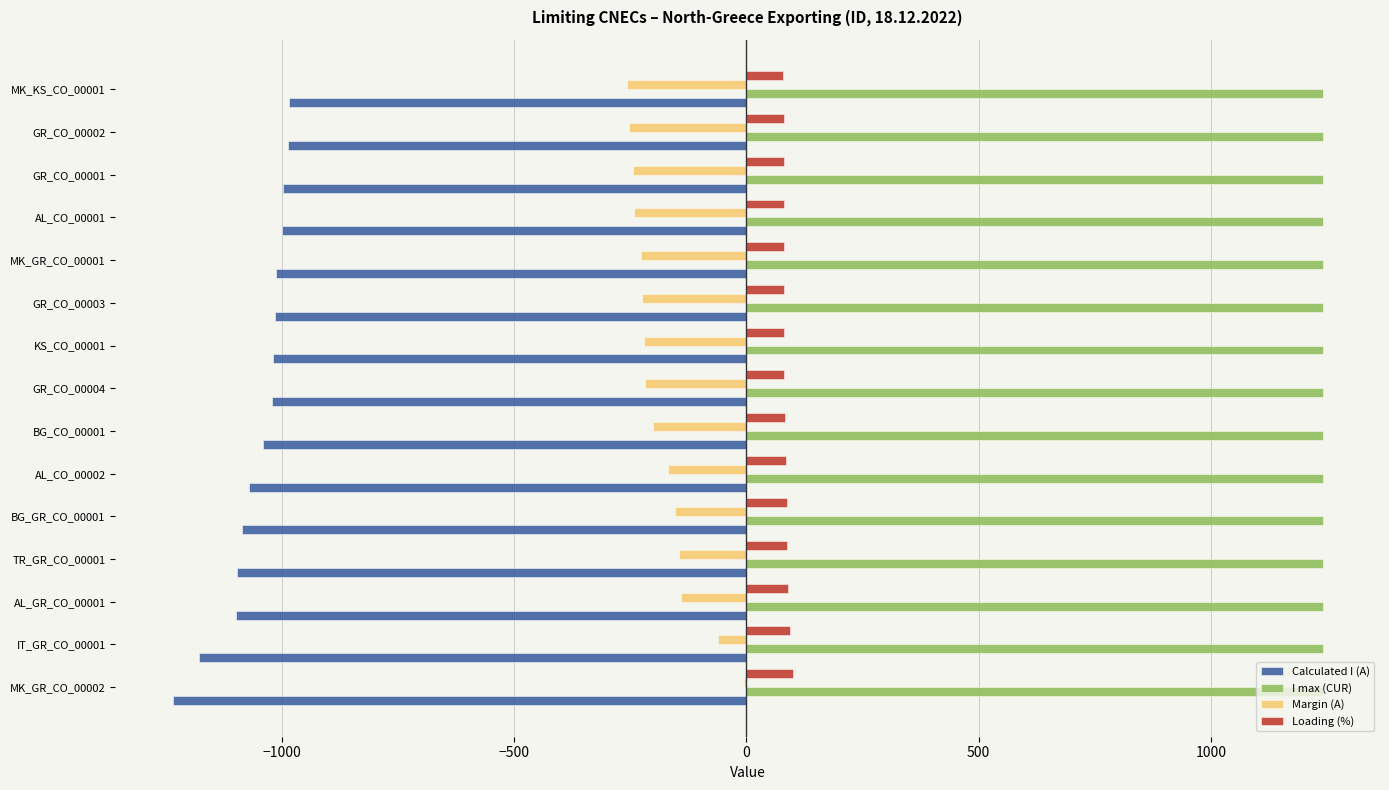

What is the sum of all Margin (A) values?

-2760